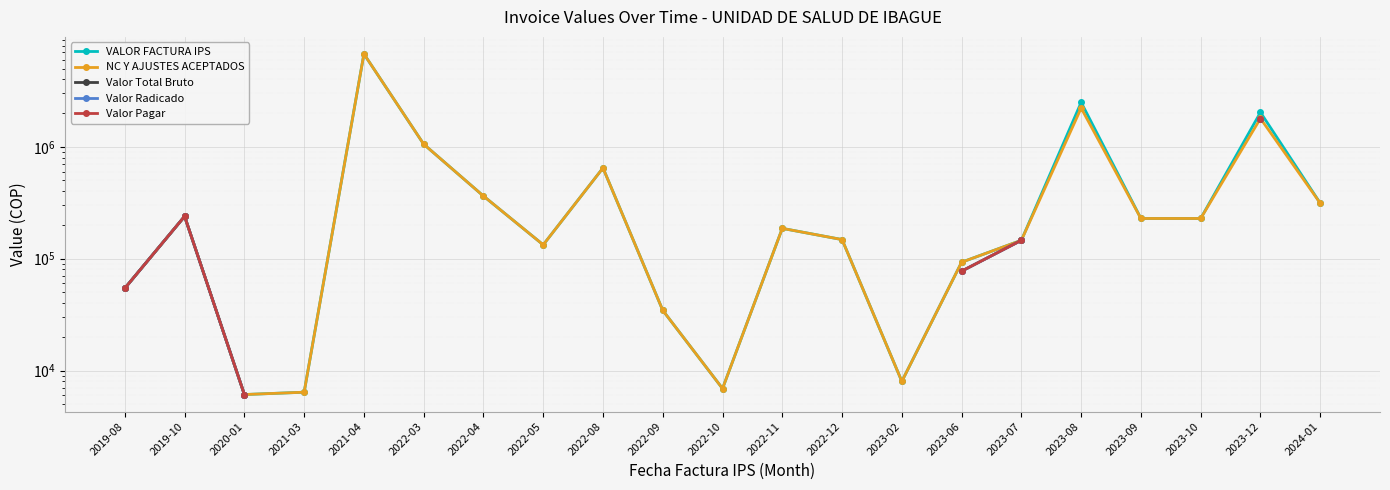

What is the label of the 18th point from the right?

2021-03